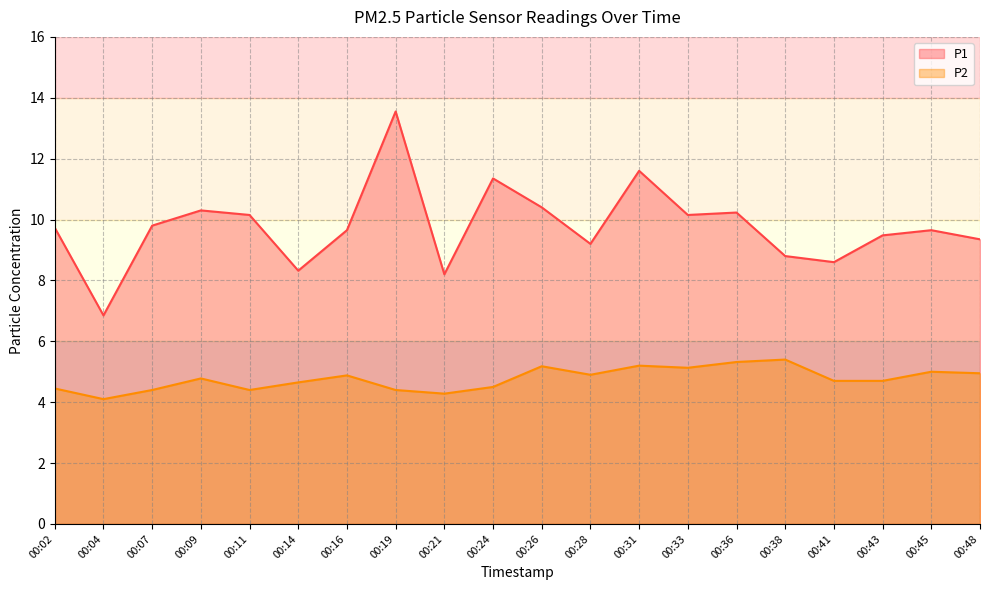

True or false: P2 and P1 cross at least once.

False